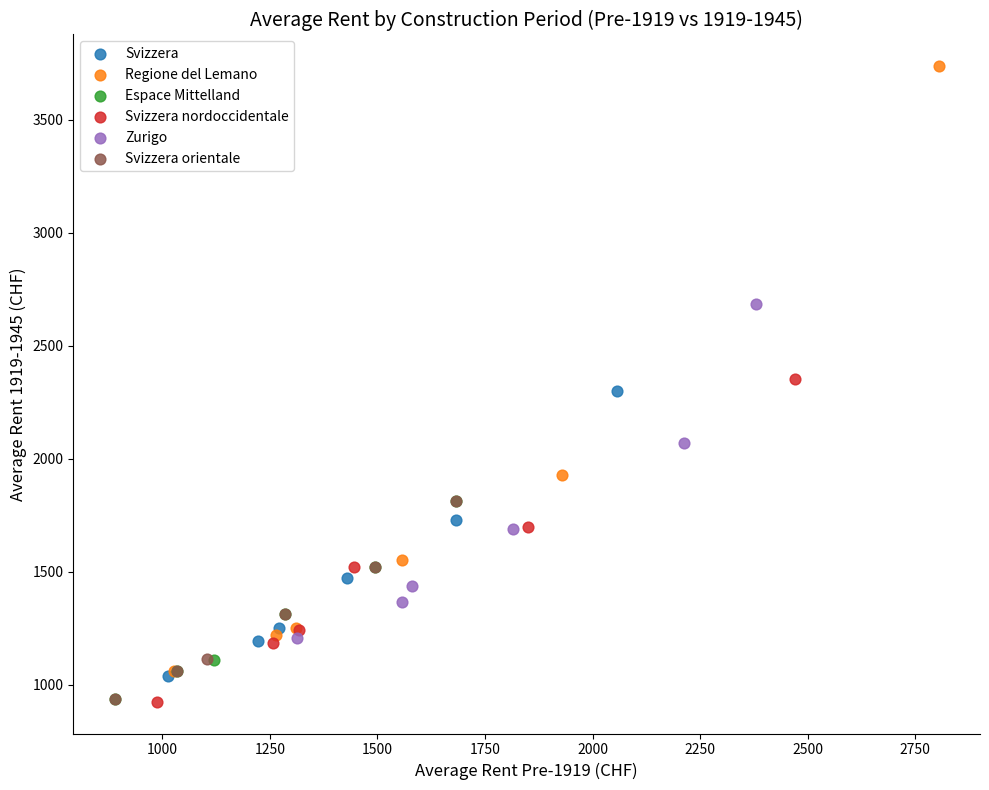

Which series has the widest spread of Y values?

Regione del Lemano